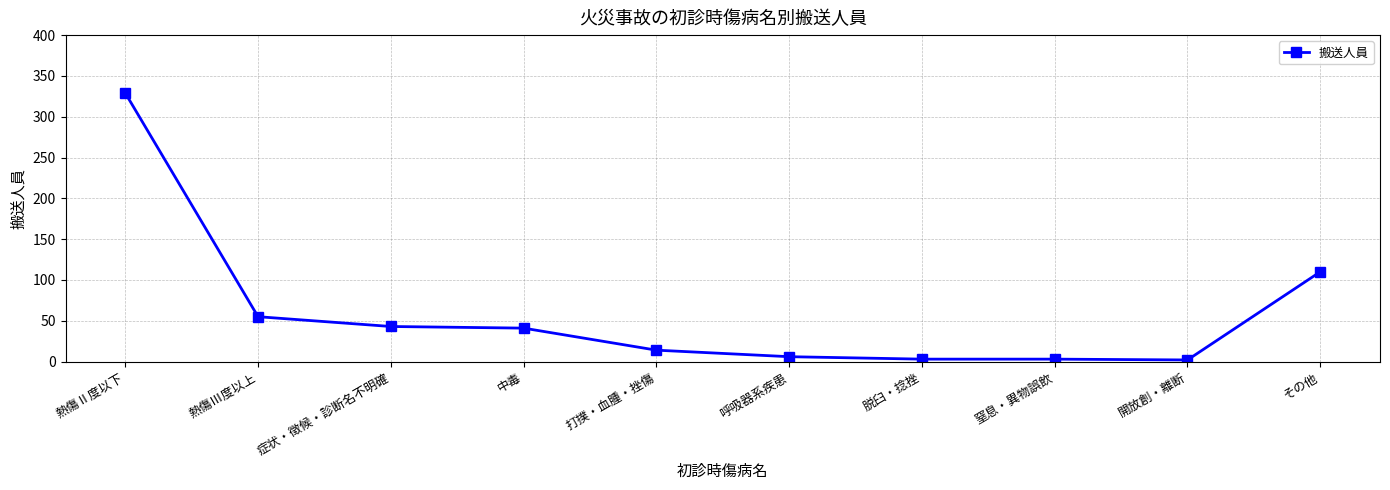

Count the number of categories in the chart.

10